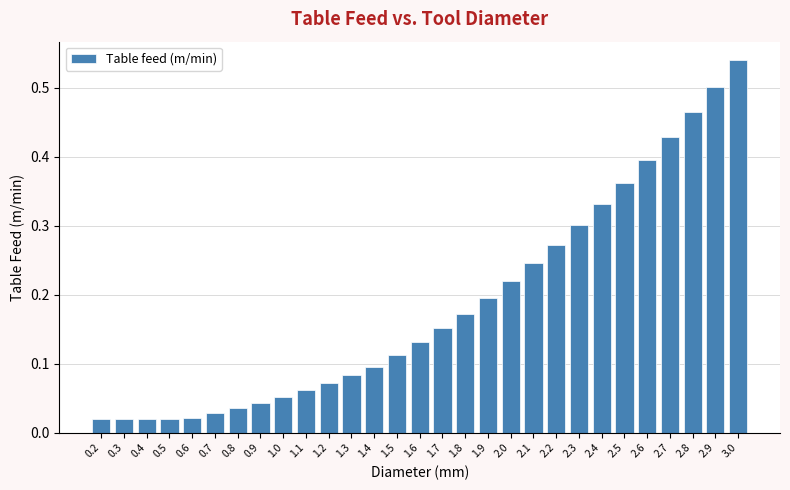

Between 2.9 and 2.4, which is larger?

2.9